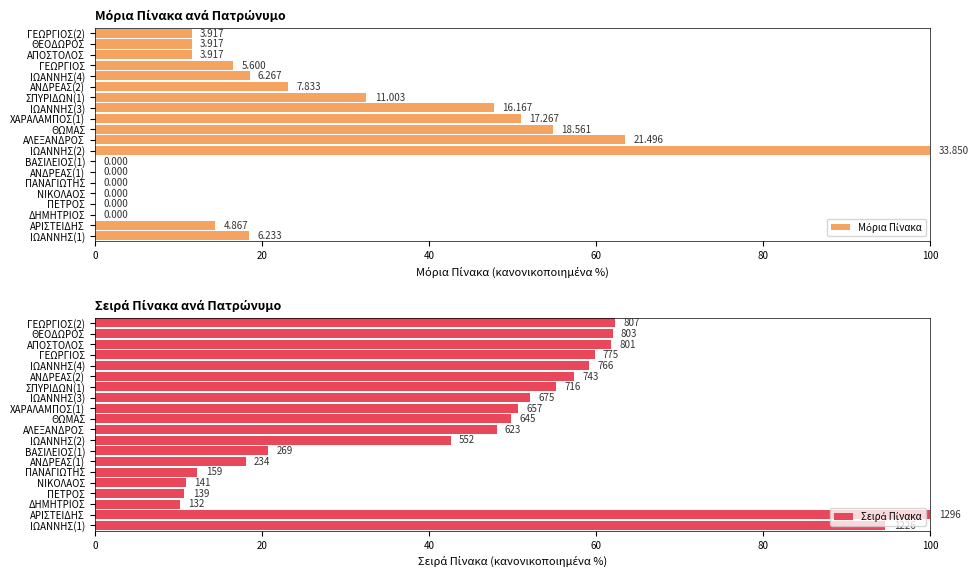

What is the value of the Σειρά Πίνακα bar at the 7th from the left?

18.1